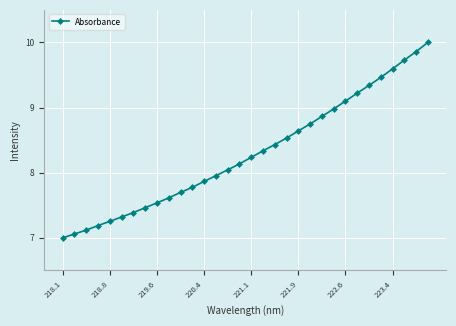

What is the difference between the maximum and minimum values?

3.0